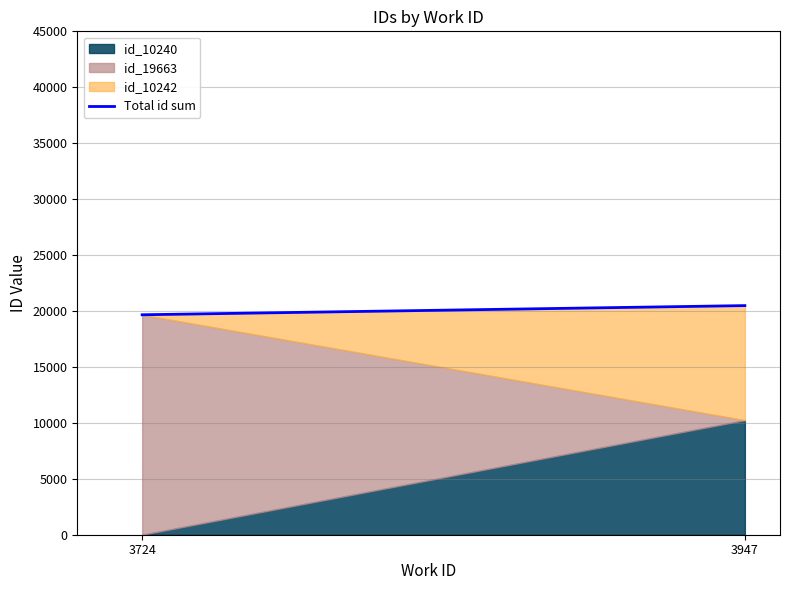

List the labels in order of value, smallest first.

3724, 3947